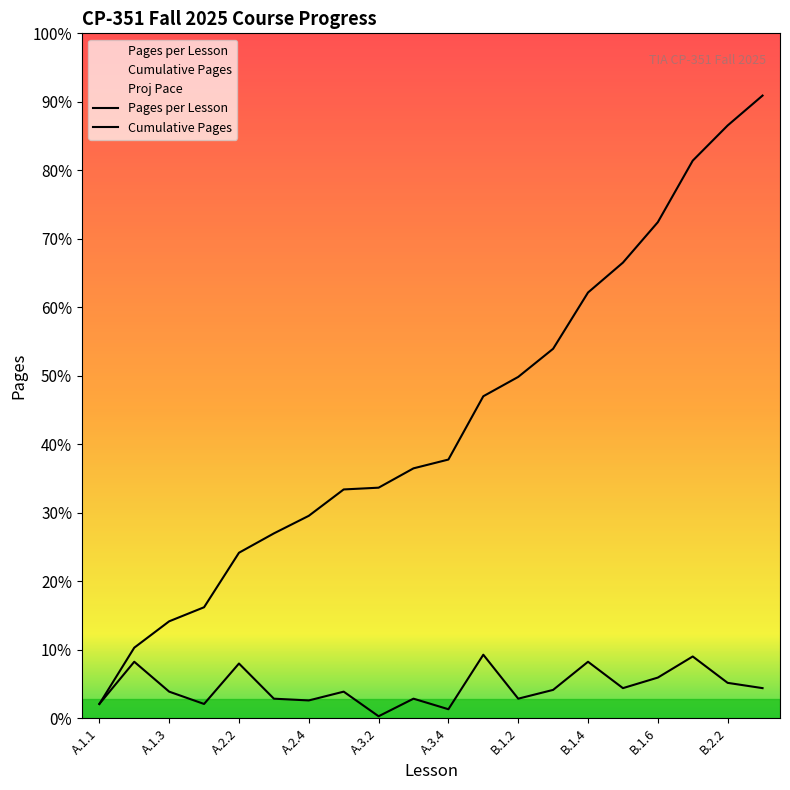

How many series are shown in this chart?

2